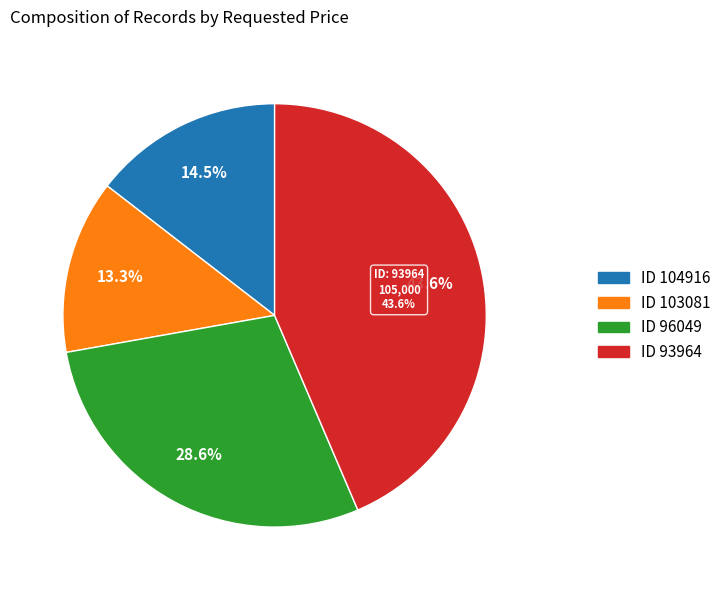

To the nearest percent, what is the difference between the 104916 and 93964 slice percentages?

29%